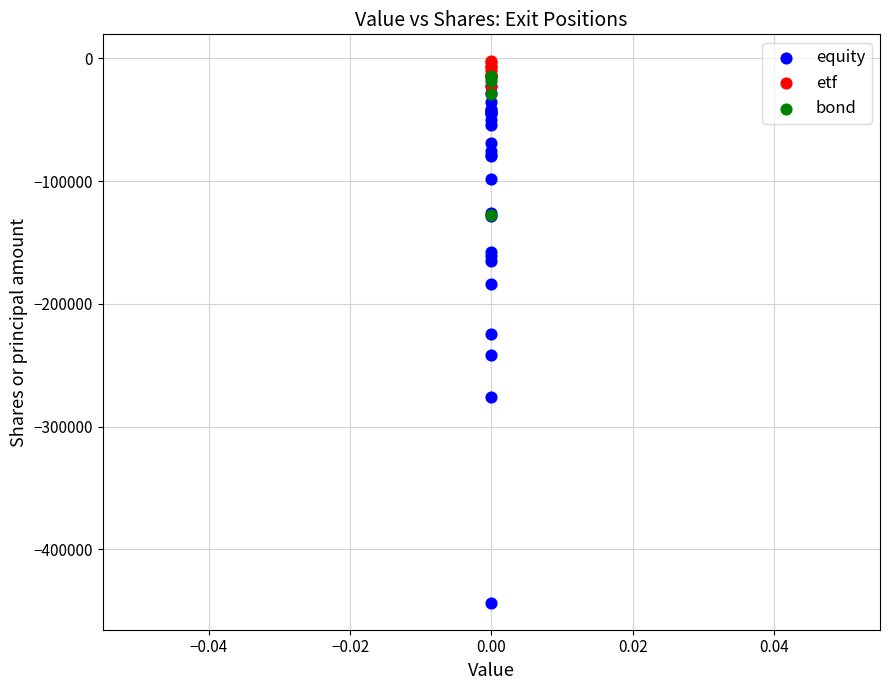

Which series has the largest Y range (max minus min)?

equity